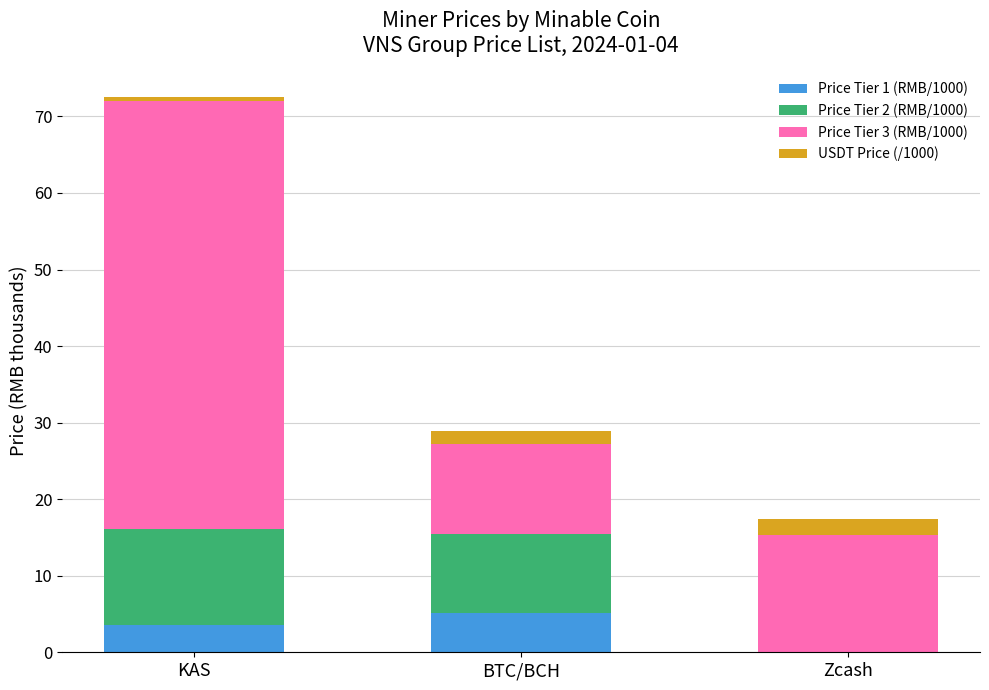

True or false: Price Tier 1 (RMB/1000) has a value of 3.6 at KAS.

True